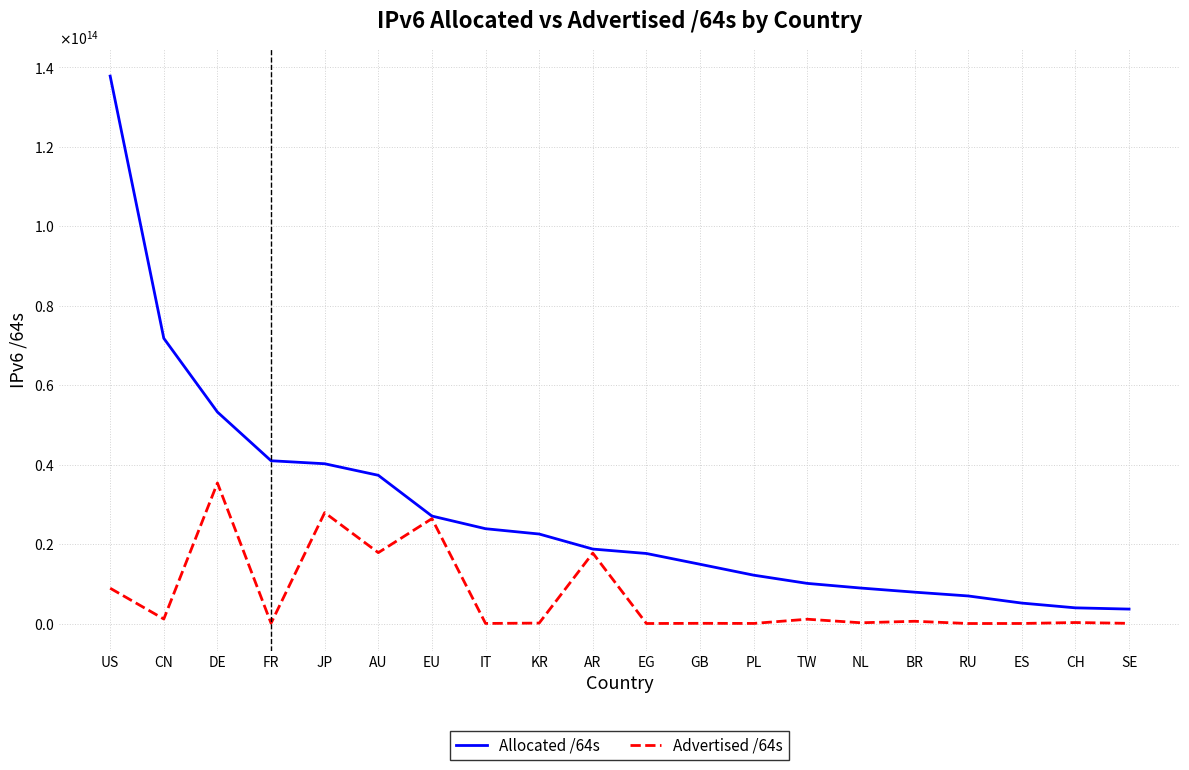

At which category is the sum across all series the highest?

US